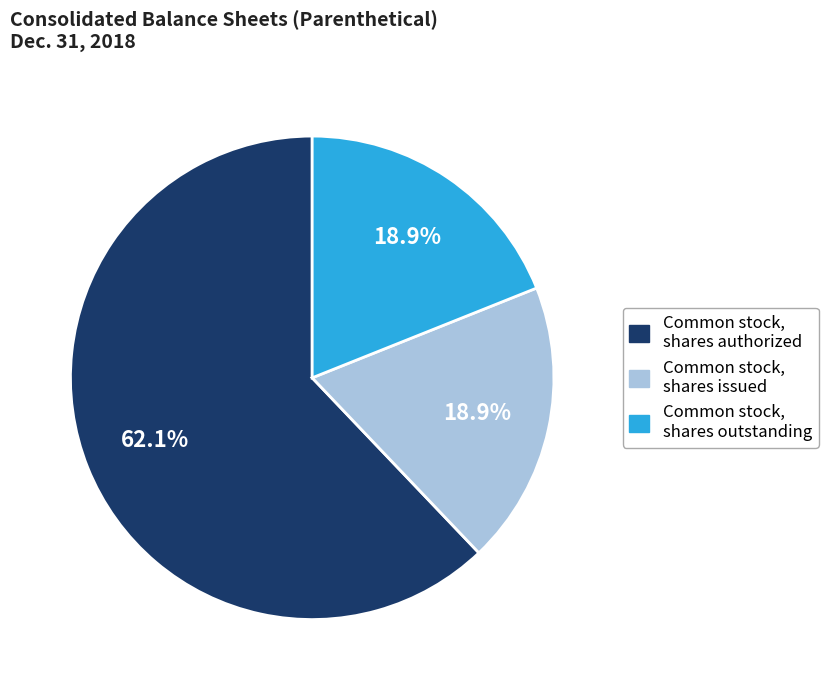

Count the number of slices in the pie.

3